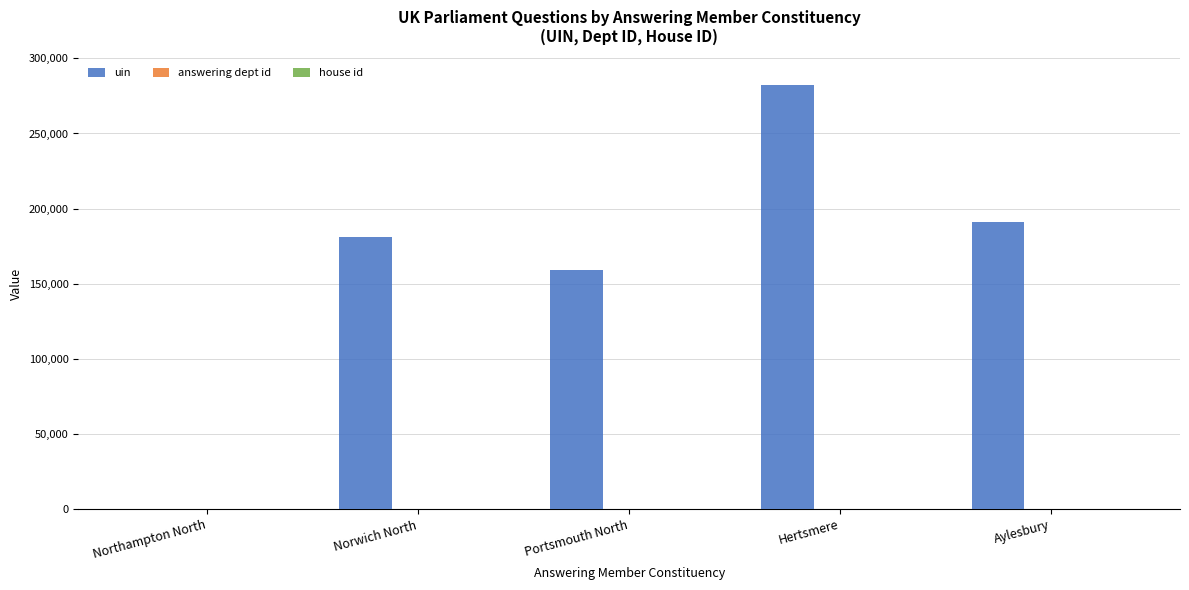

Which series changed the most between Norwich North and Hertsmere?

uin